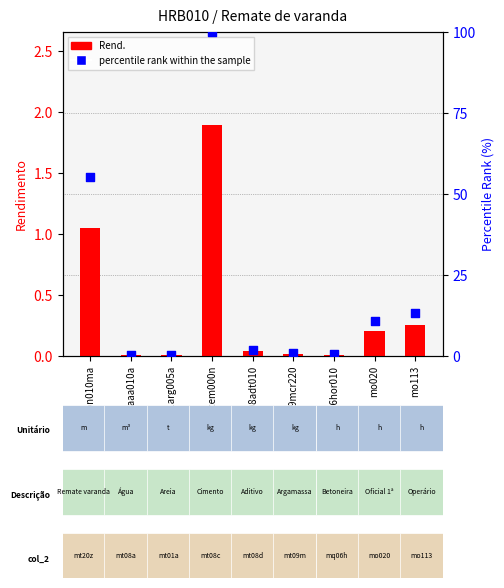

At how many categories does at least one series exceed 99?

1